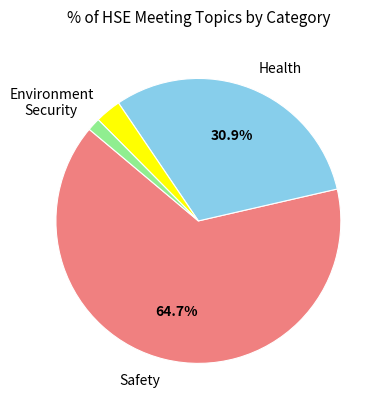

Does any single category account for the majority?

Yes